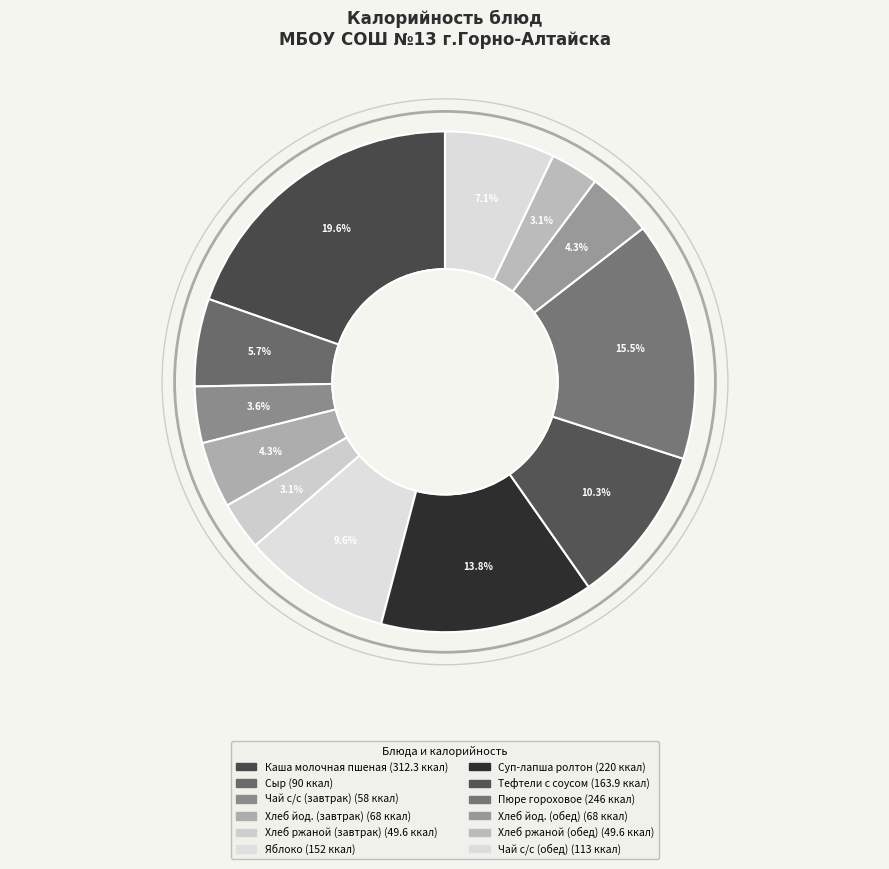

What is the ratio of the value at Хлеб ржаной (обед) to the value at Чай с/с (обед)?

0.4